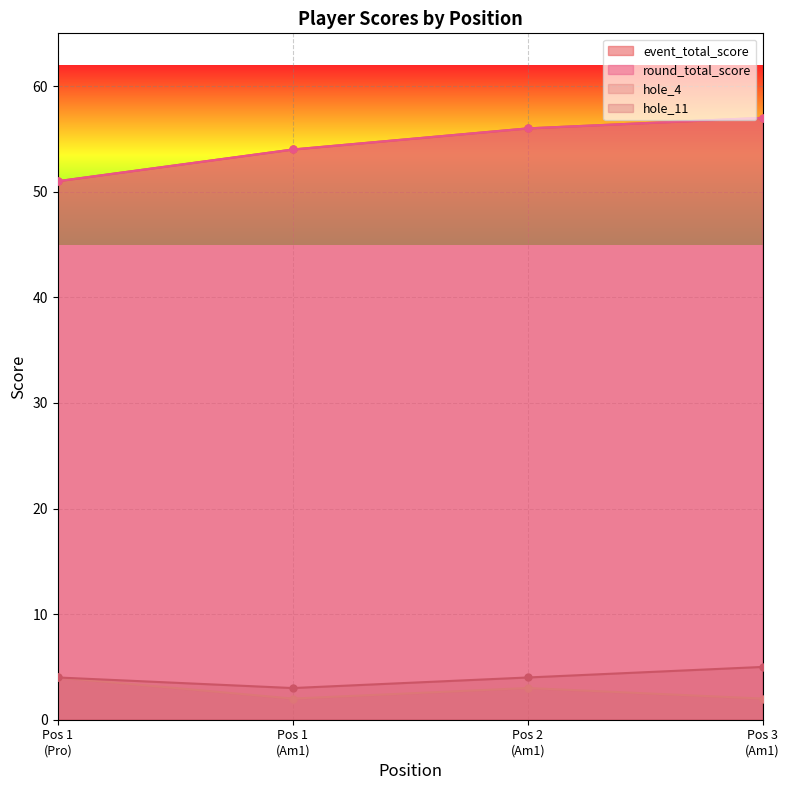

How many distinct data groups are displayed?

4